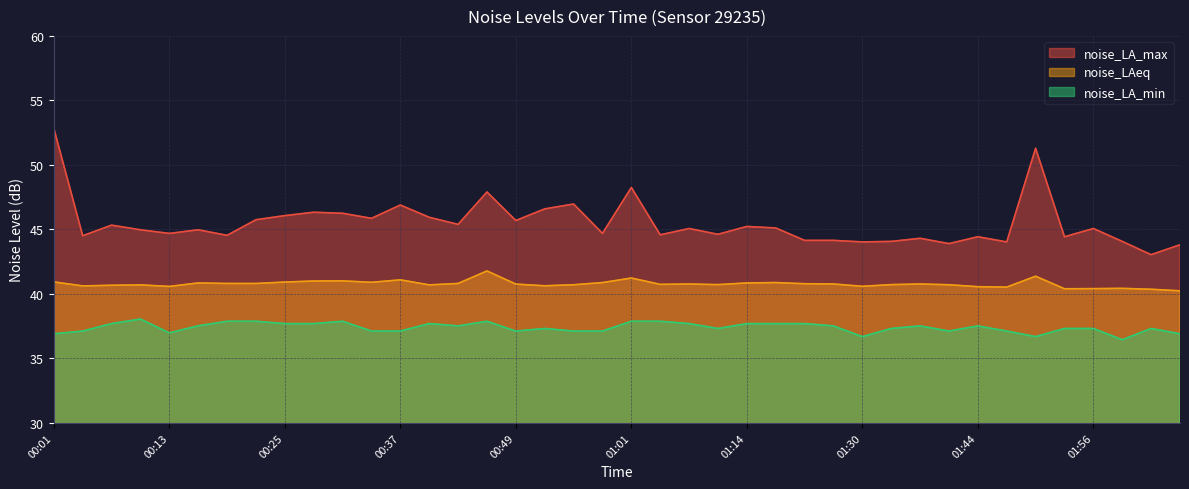

Is the value of noise_LA_max at 01:07 greater than the value of noise_LAeq at 00:31?

Yes